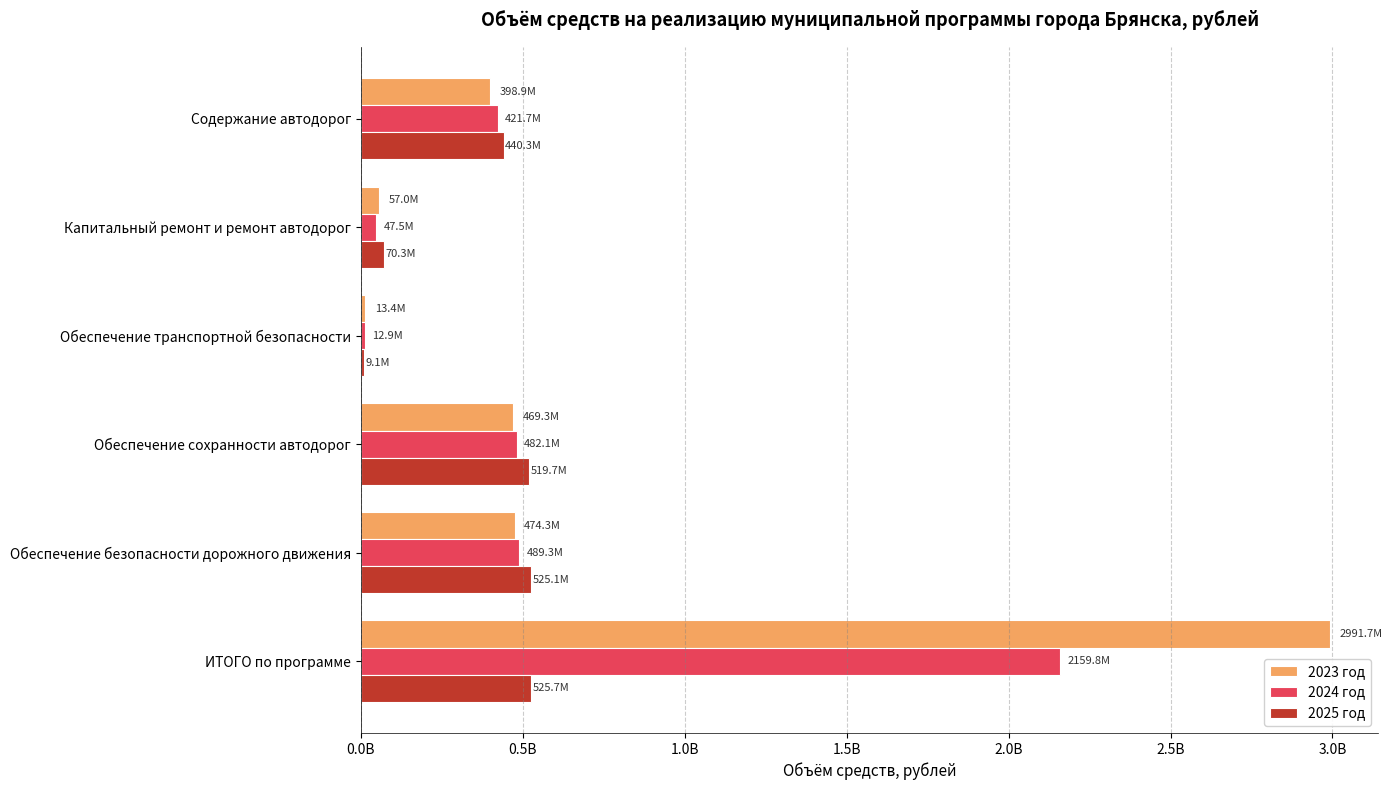

What are all the series names shown in the legend?

2023 год, 2024 год, 2025 год